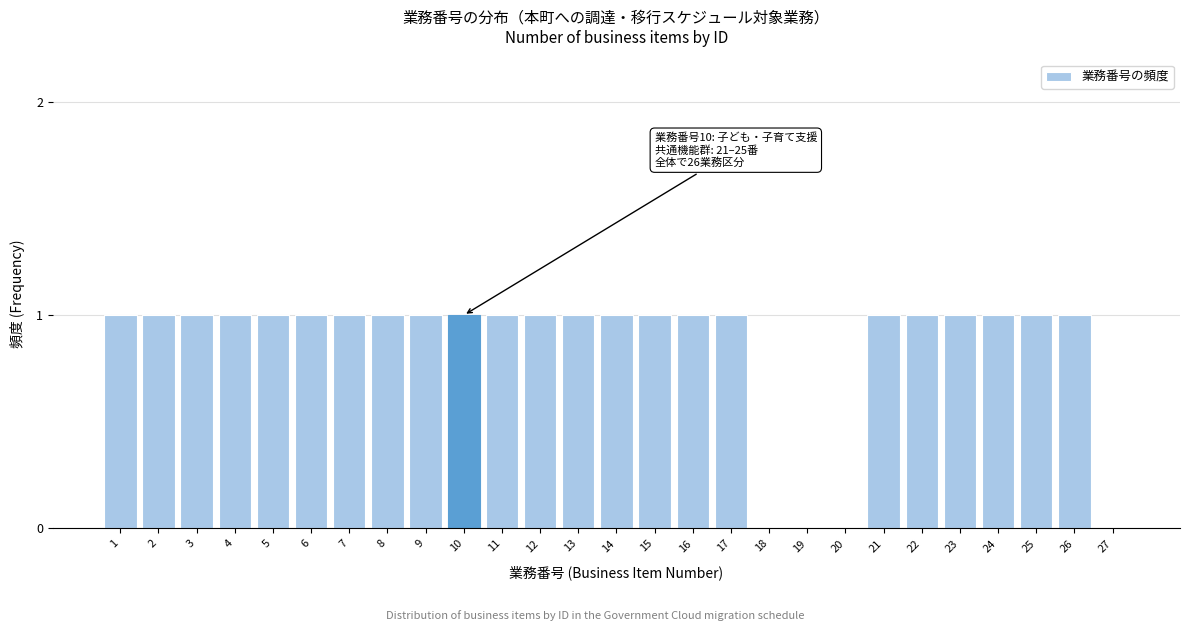

Reading left to right, what are all the values shown in this chart?

1=1	2=1	3=1	4=1	5=1	6=1	7=1	8=1	9=1	10=1	11=1	12=1	13=1	14=1	15=1	16=1	17=1	18=0	19=0	20=0	21=1	22=1	23=1	24=1	25=1	26=1	27=0